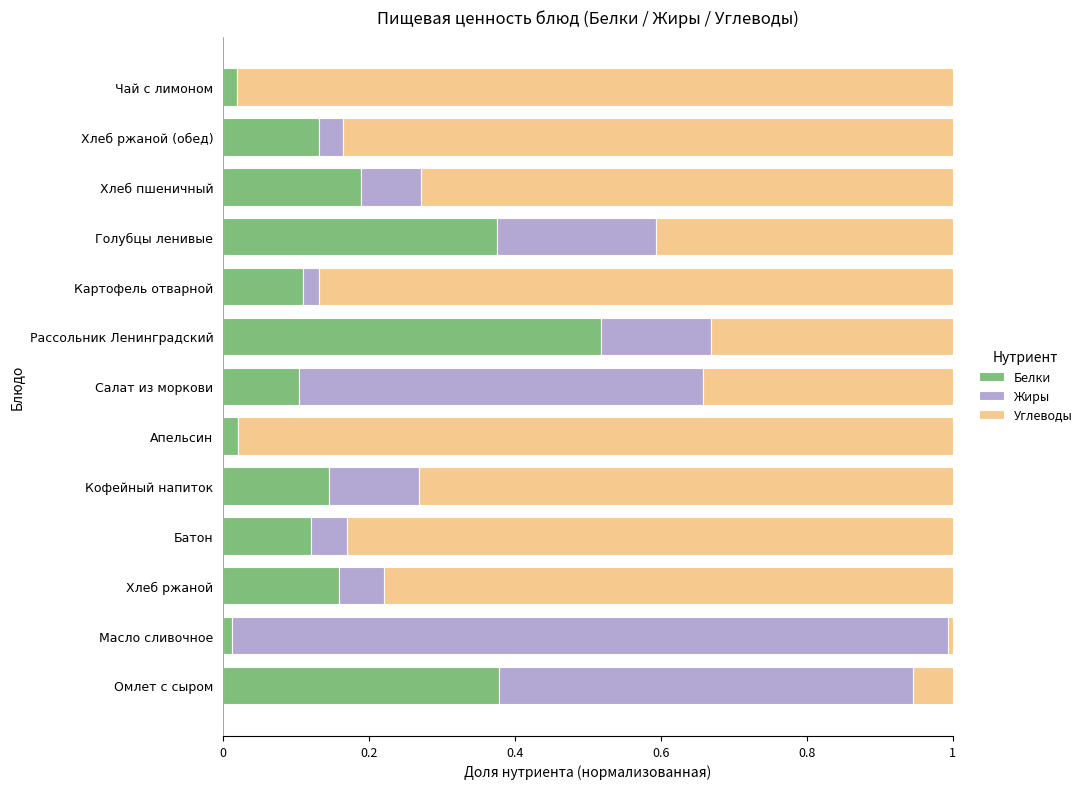

The Белки series shows 0.0 at Масло сливочное. True or false?

True